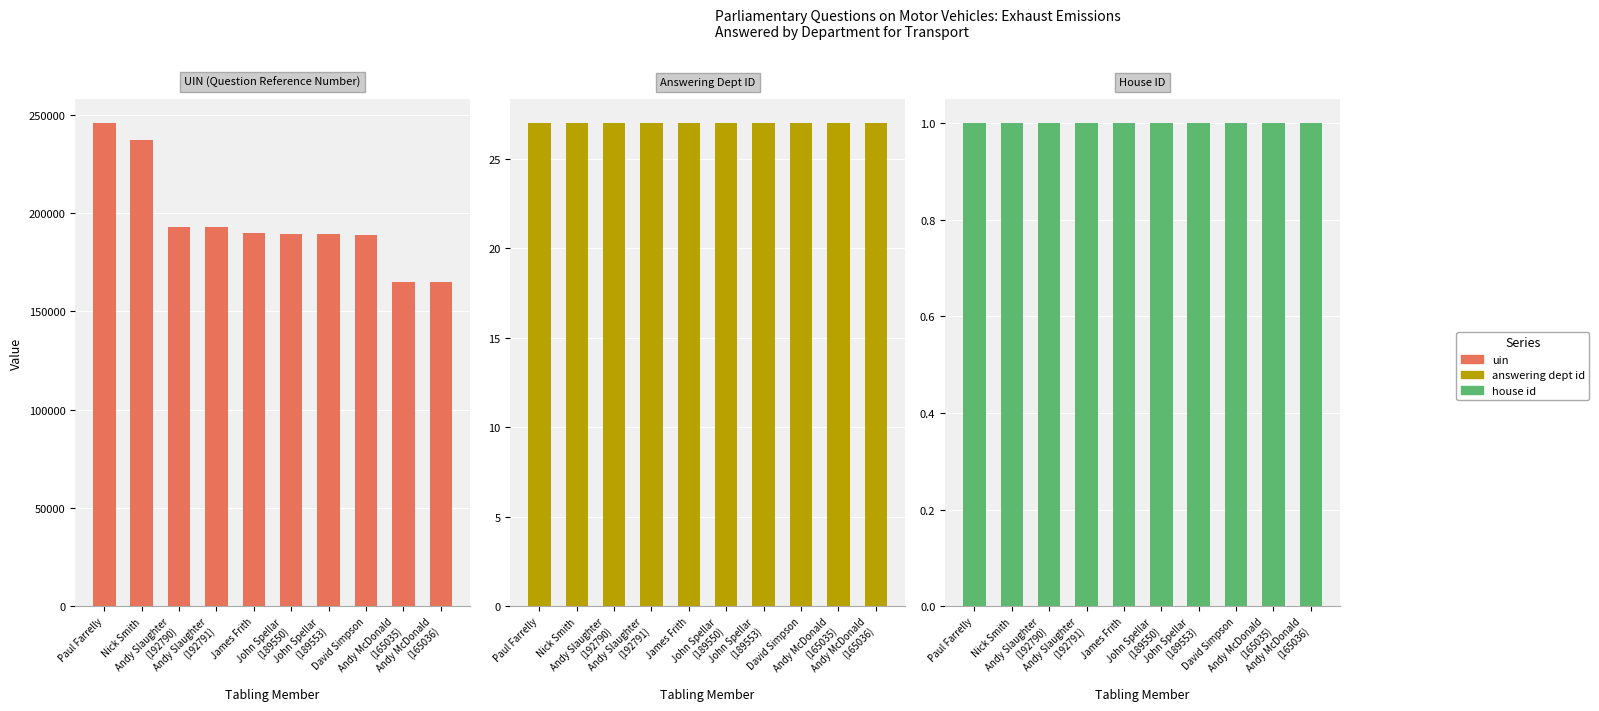

How many data points does each series have?

10